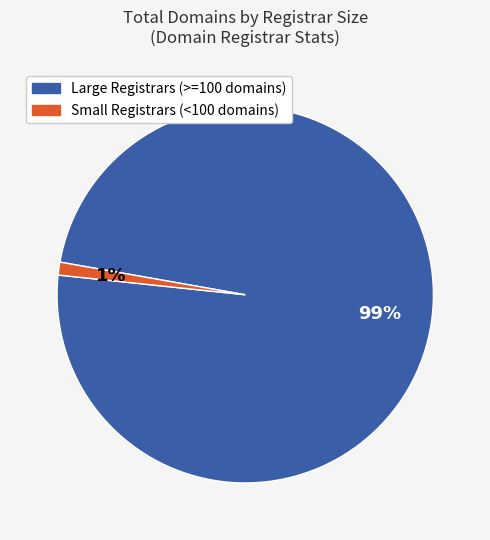

Is it true that Small Registrars (<100 domains) is 9% of the pie?

False